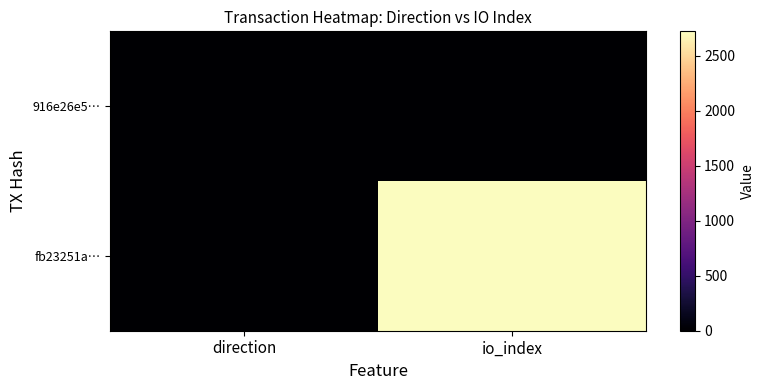

Reading left to right, list all the values displayed in this chart.

fb23251a…: direction=-1	io_index=2724
916e26e5…: direction=1	io_index=0